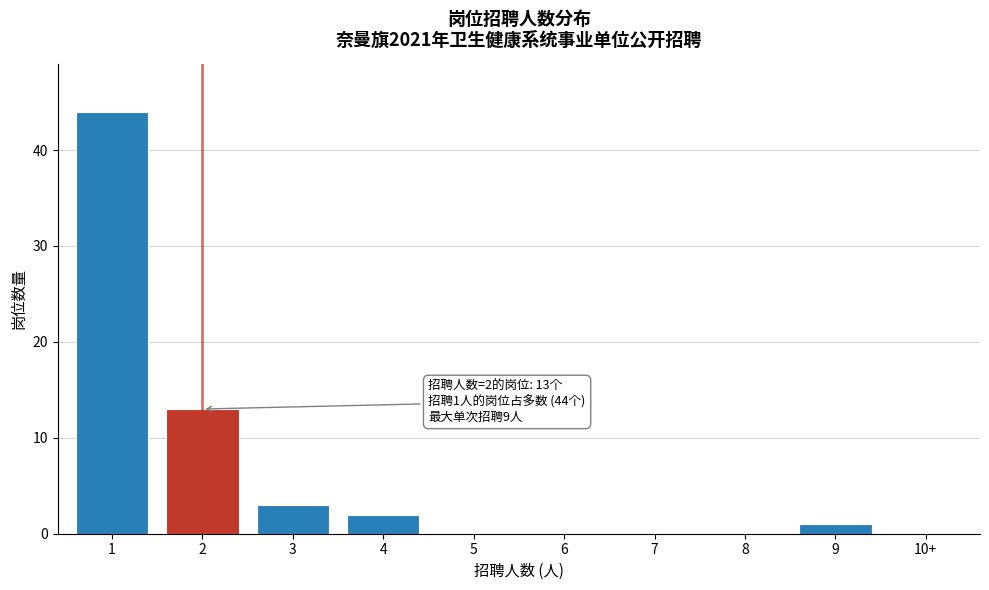

Reading left to right, extract all data points from this chart.

1=44	2=13	3=3	4=2	5=0	6=0	7=0	8=0	9=1	10+=0